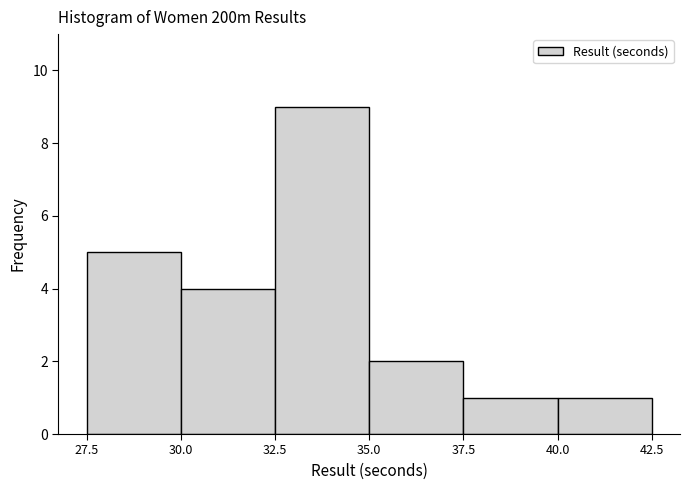

How tall is the bar that spans 32.5 to 35.0 on the x-axis? The values are not printed on the chart, so give them approximately, as read against the axis.

9